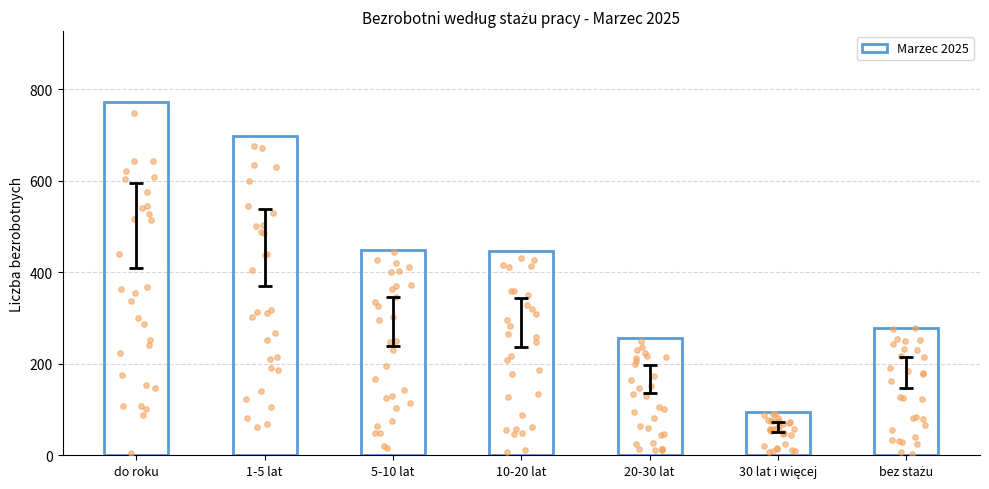

Which has a higher value, 30 lat i więcej or 5-10 lat?

5-10 lat